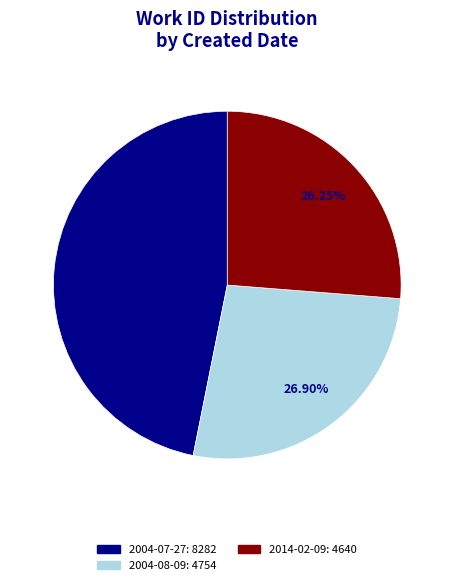

Does any single category account for the majority?

No